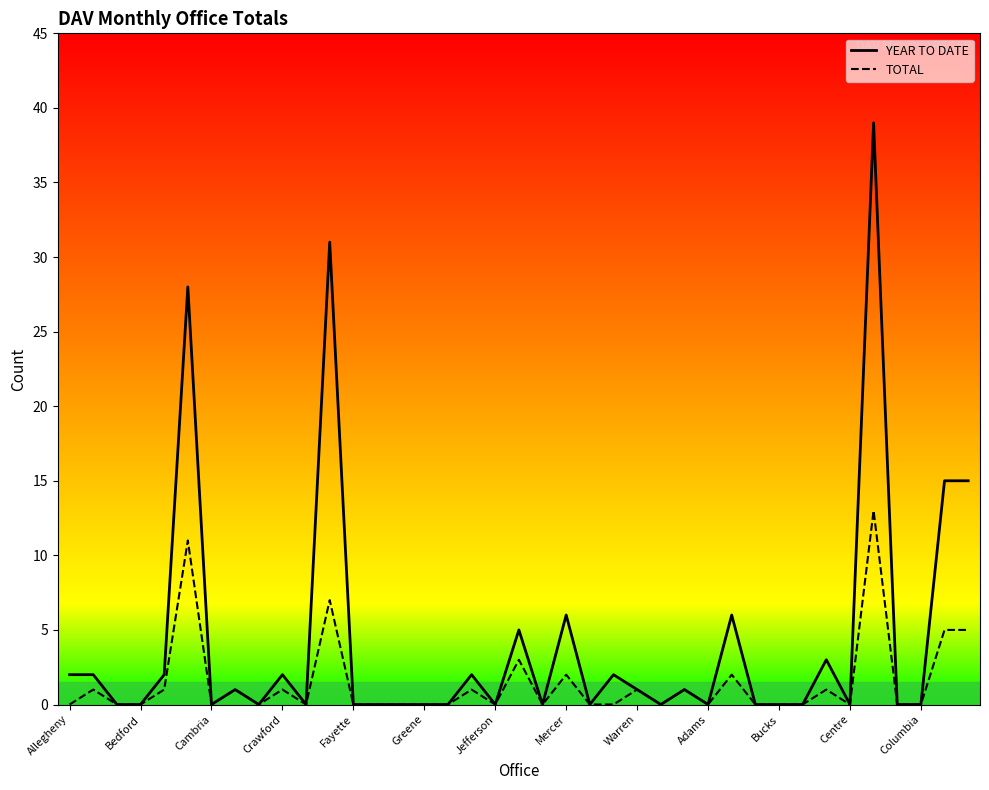

True or false: YEAR TO DATE and TOTAL intersect in this chart.

False